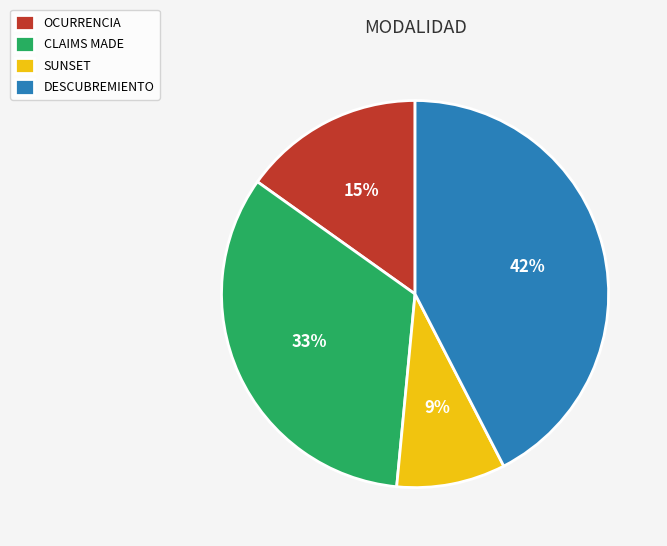

What percentage is the DESCUBREMIENTO slice, to the nearest percent?

42%